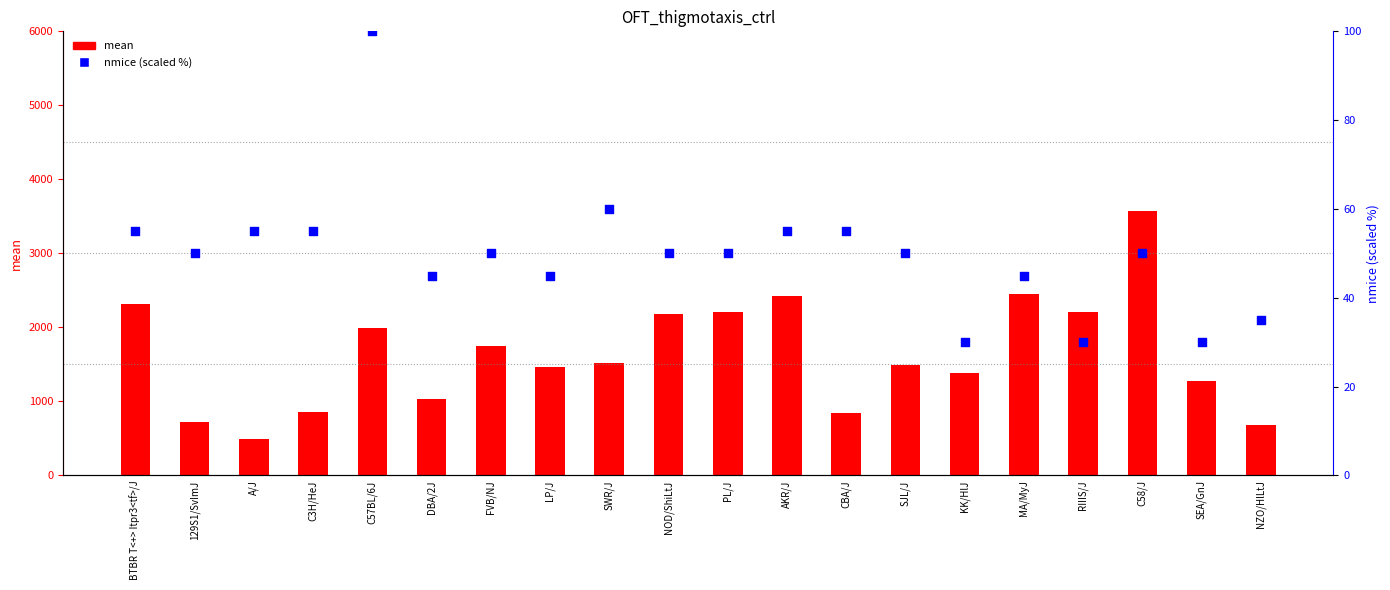

Is the value of mean at SJL/J greater than the value of nmice (scaled) at C3H/HeJ?

Yes